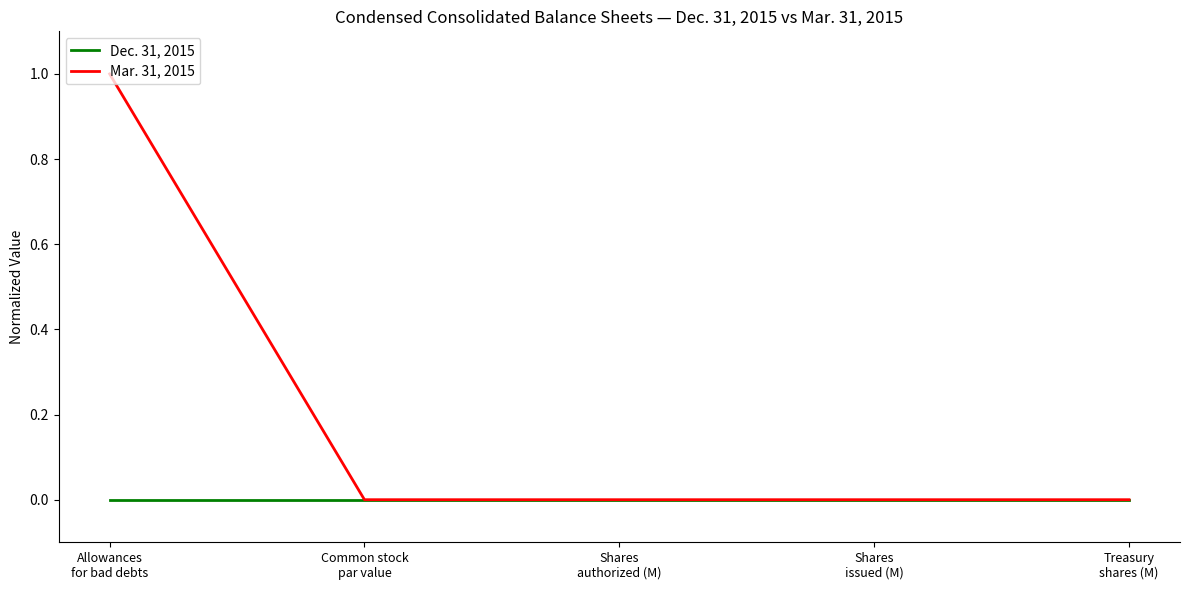

Which series has the largest total across all categories?

Mar. 31, 2015